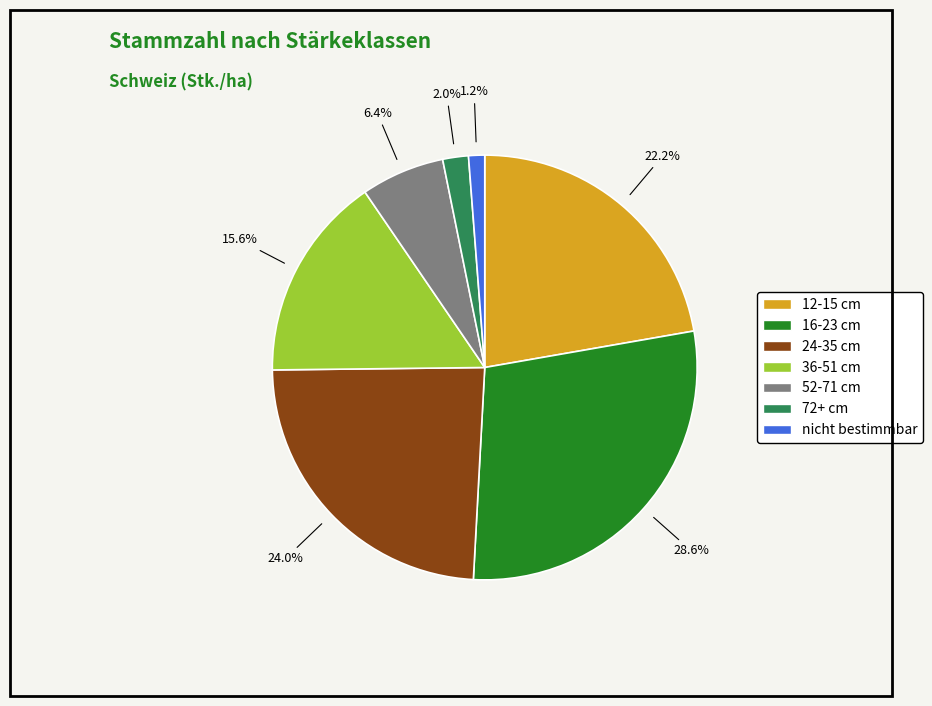

Is there any slice that represents more than half of the pie?

No